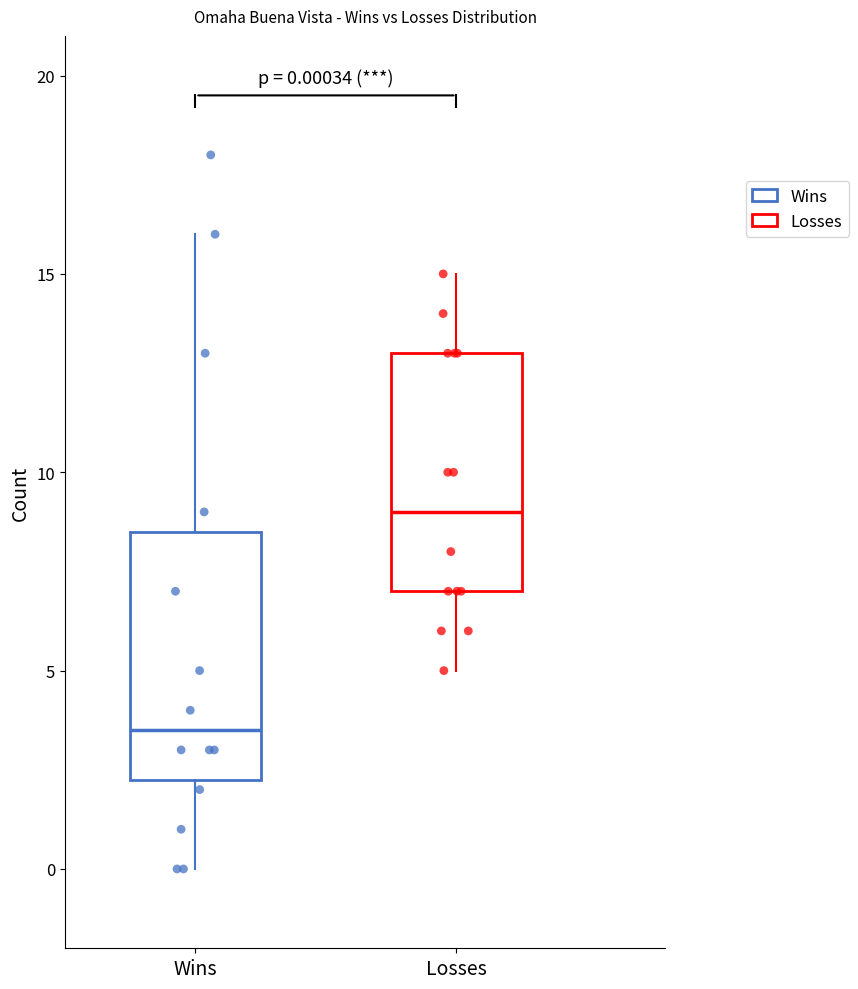

Which box's median line is the lowest?

Wins